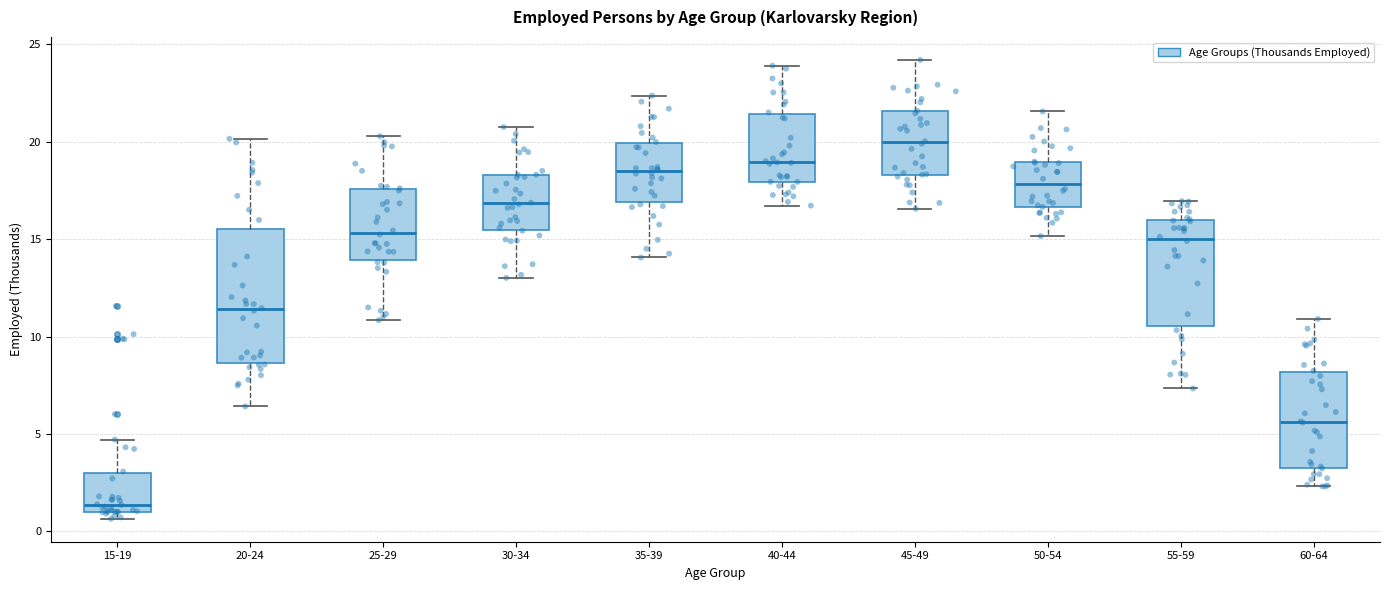

Reading left to right, transcribe this box plot: for each box, give where its median line is, the range the box spans, and where its two whiskers end, as read against the y-axis. The values are not printed on the chart, so give them approximately, as read against the axis.

15-19: median 1.5, box 1.0 to 3.0, whiskers 0.5 to 4.5
20-24: median 11.5, box 8.5 to 15.5, whiskers 6.5 to 20.0
25-29: median 15.5, box 14.0 to 17.5, whiskers 11.0 to 20.5
30-34: median 17.0, box 15.5 to 18.5, whiskers 13.0 to 20.5
35-39: median 18.5, box 17.0 to 20.0, whiskers 14.0 to 22.5
40-44: median 19.0, box 18.0 to 21.5, whiskers 16.5 to 24.0
45-49: median 20.0, box 18.5 to 21.5, whiskers 16.5 to 24.0
50-54: median 18.0, box 16.5 to 19.0, whiskers 15.0 to 21.5
55-59: median 15.0, box 10.5 to 16.0, whiskers 7.5 to 17.0
60-64: median 5.5, box 3.5 to 8.0, whiskers 2.5 to 11.0